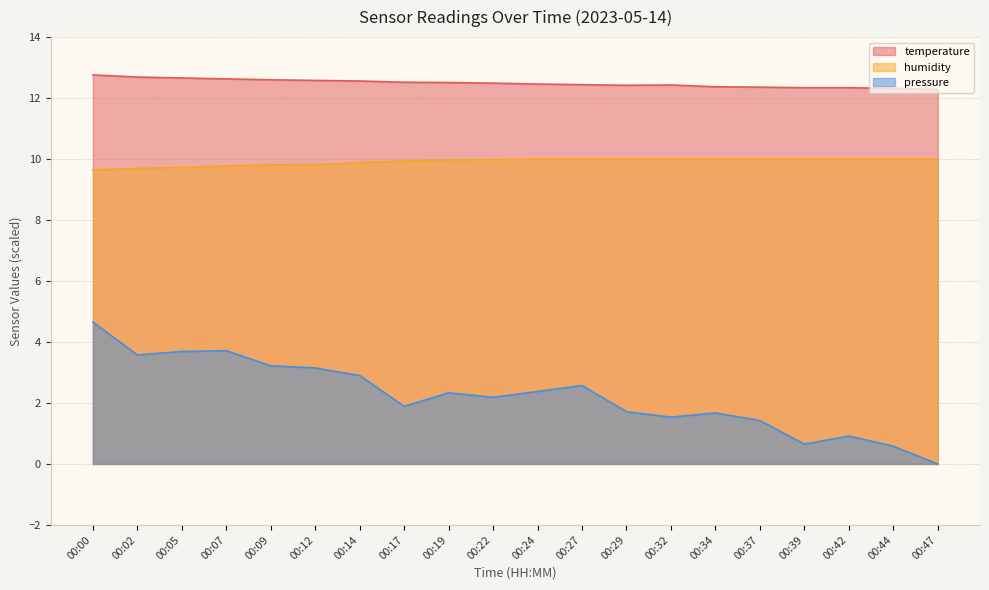

What is the value of the temperature point at the 1st from the left?

12.8